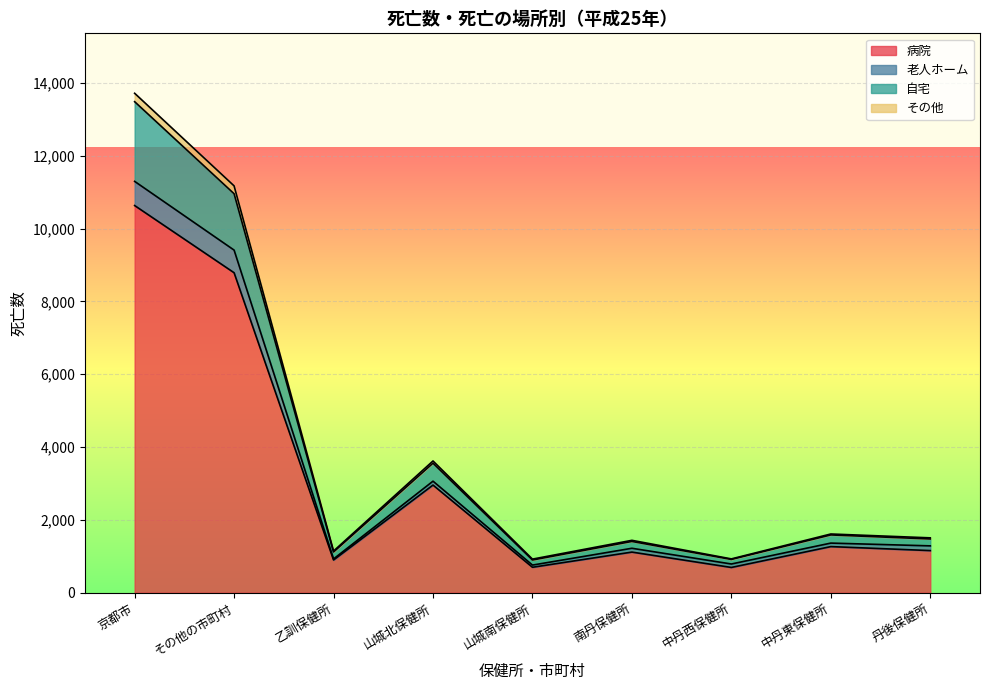

True or false: その他 and 自宅 intersect in this chart.

False